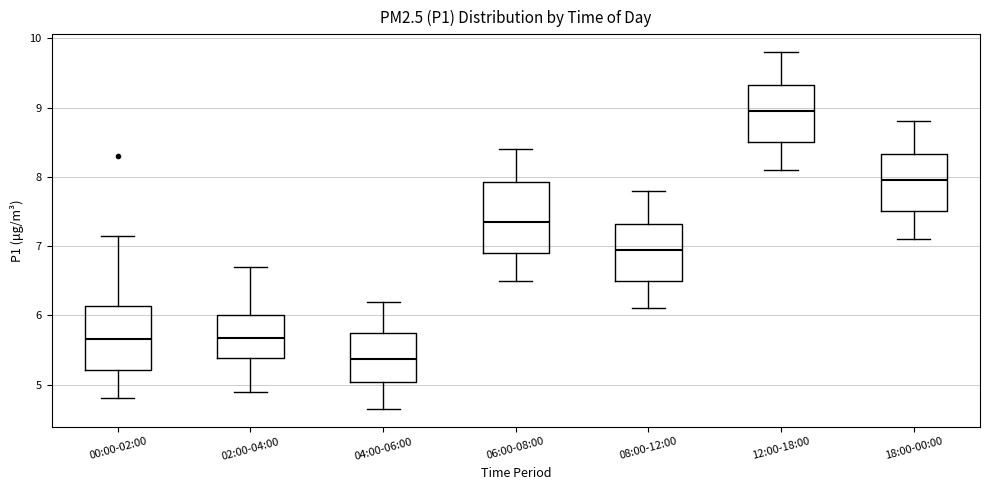

Which box has the lowest median line?

04:00-06:00